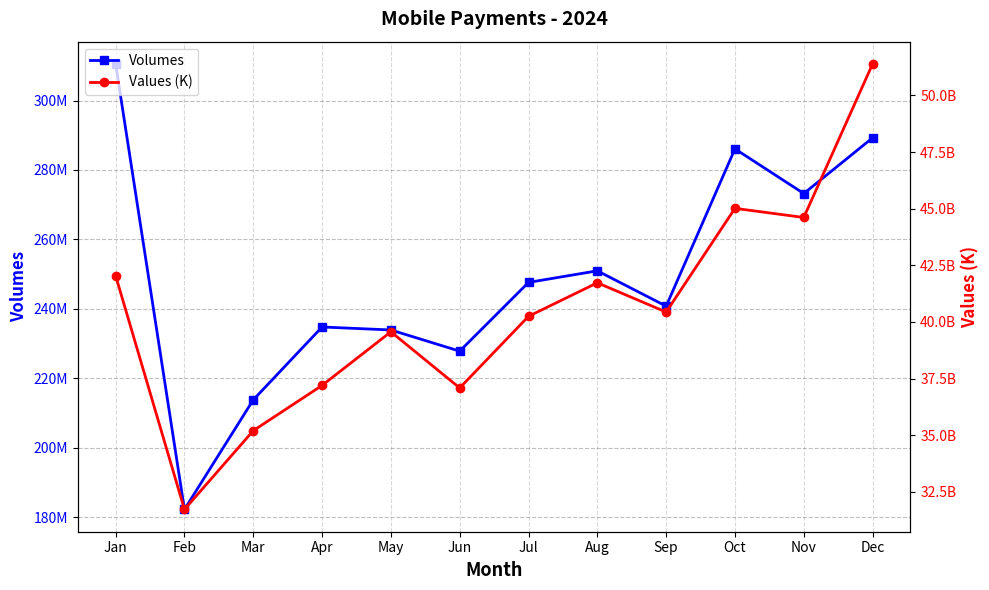

Rank the categories by Values (K) value from lowest to highest.

Feb, Mar, Jun, Apr, May, Jul, Sep, Aug, Jan, Nov, Oct, Dec